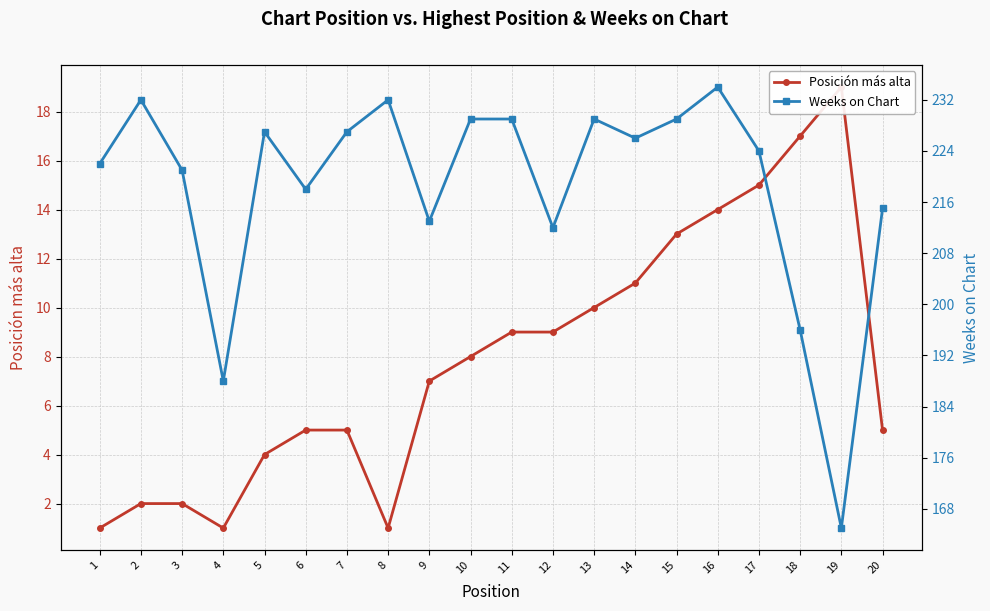

Where does the Posición más alta series first go above 8?

11